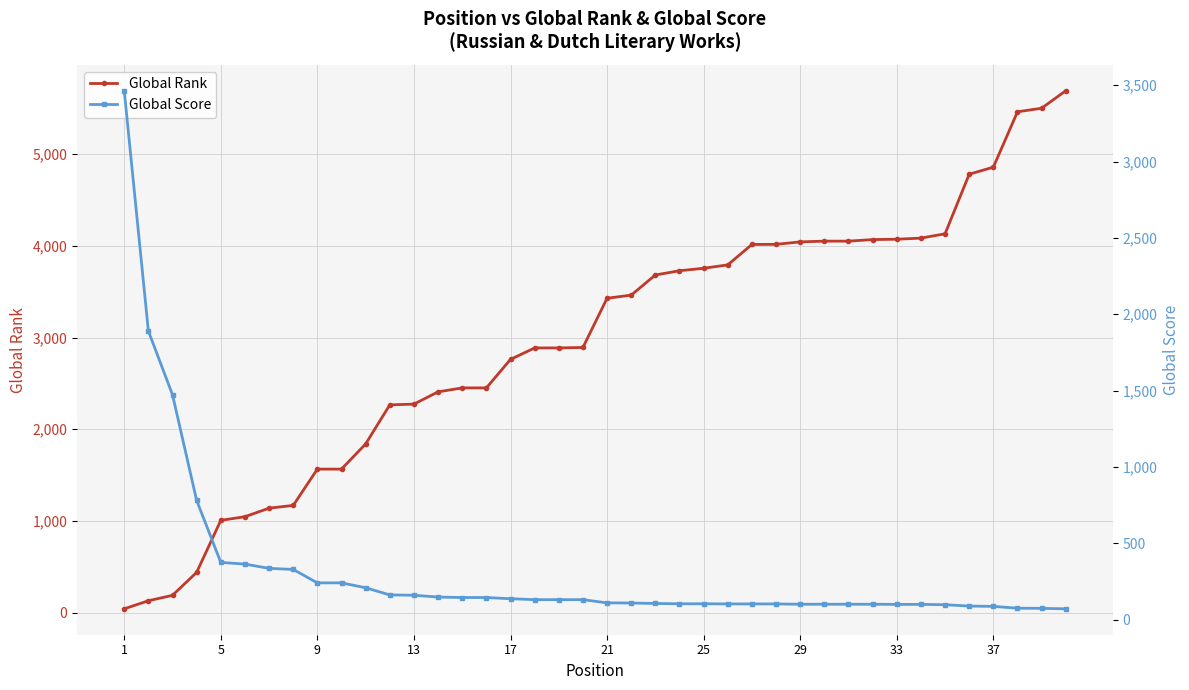

Rank the series by their maximum value, from highest to lowest.

Global Rank, Global Score